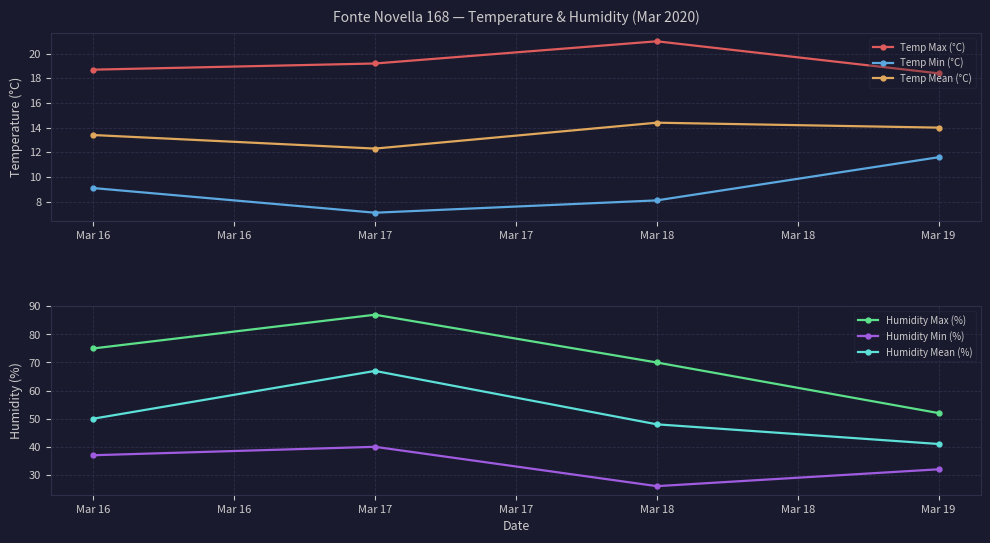

The value of Temp Max (°C) at Mar 16 is 18.7. True or false?

True